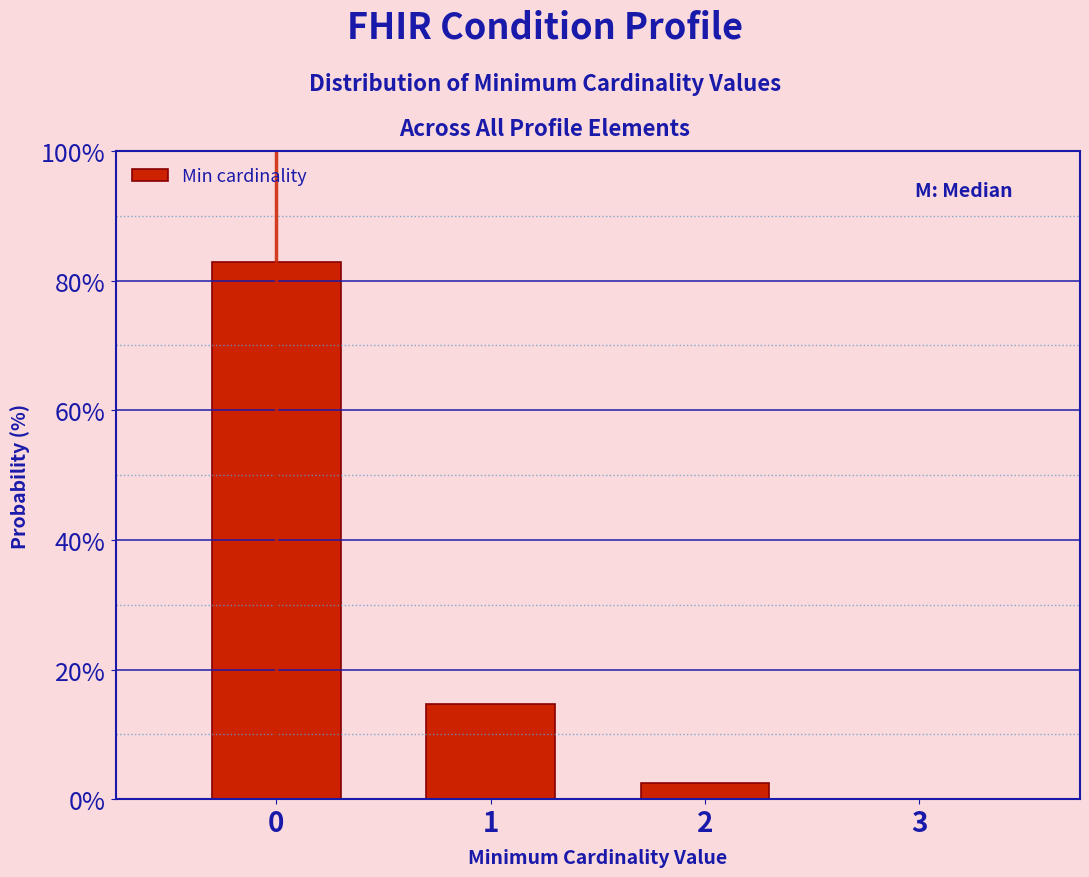

Which range on the x-axis has the tallest bar?

-0.5 to 0.5